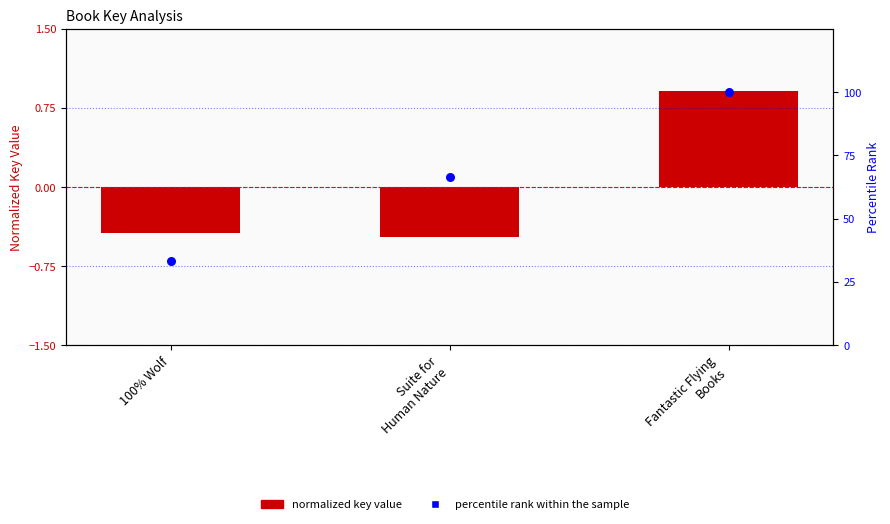

Which series has the largest total across all categories?

percentile rank within the sample